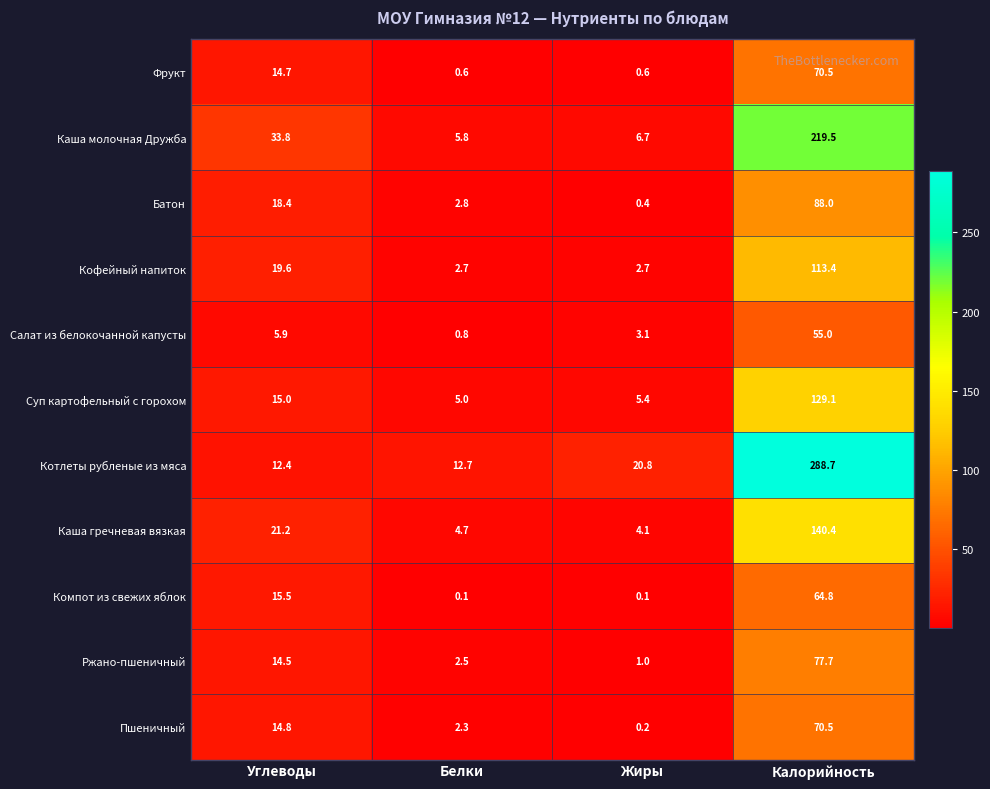

What is the difference between the second highest and second lowest values in the Суп картофельный с горохом series?

9.6